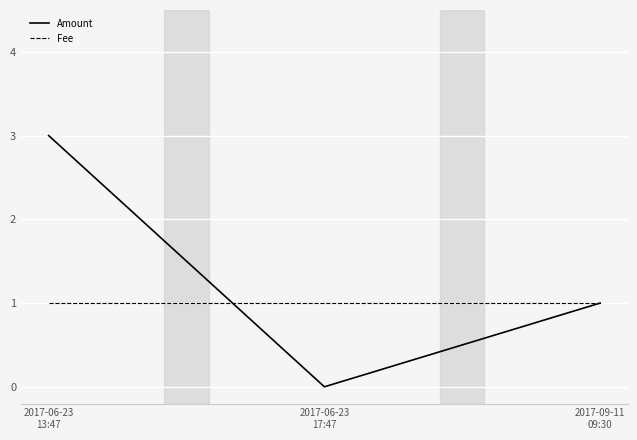

Which series has the largest range (max minus min)?

Amount